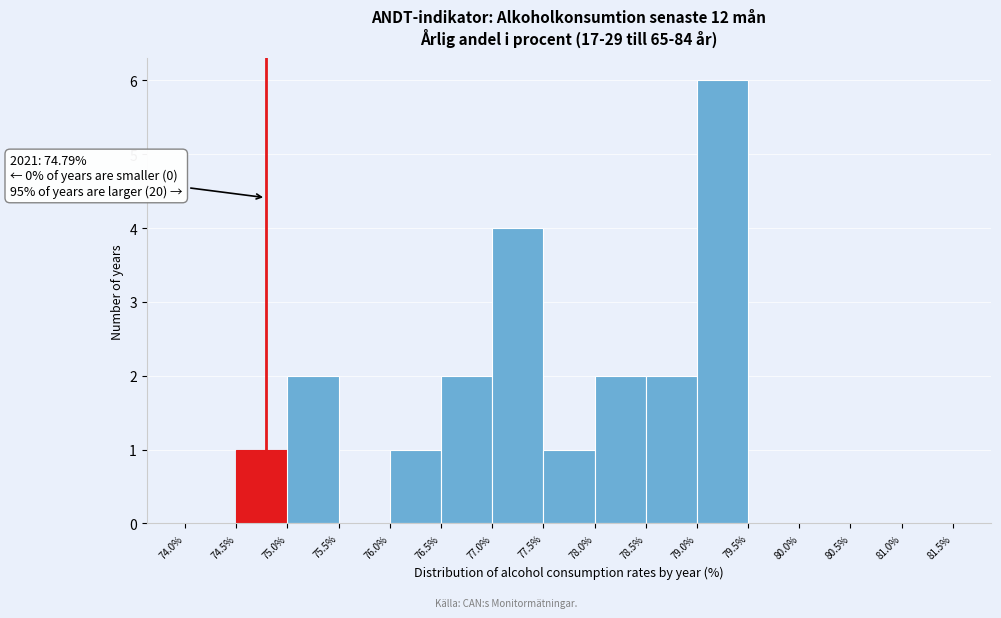

Which range on the x-axis has the tallest bar?

79.0% to 79.5%